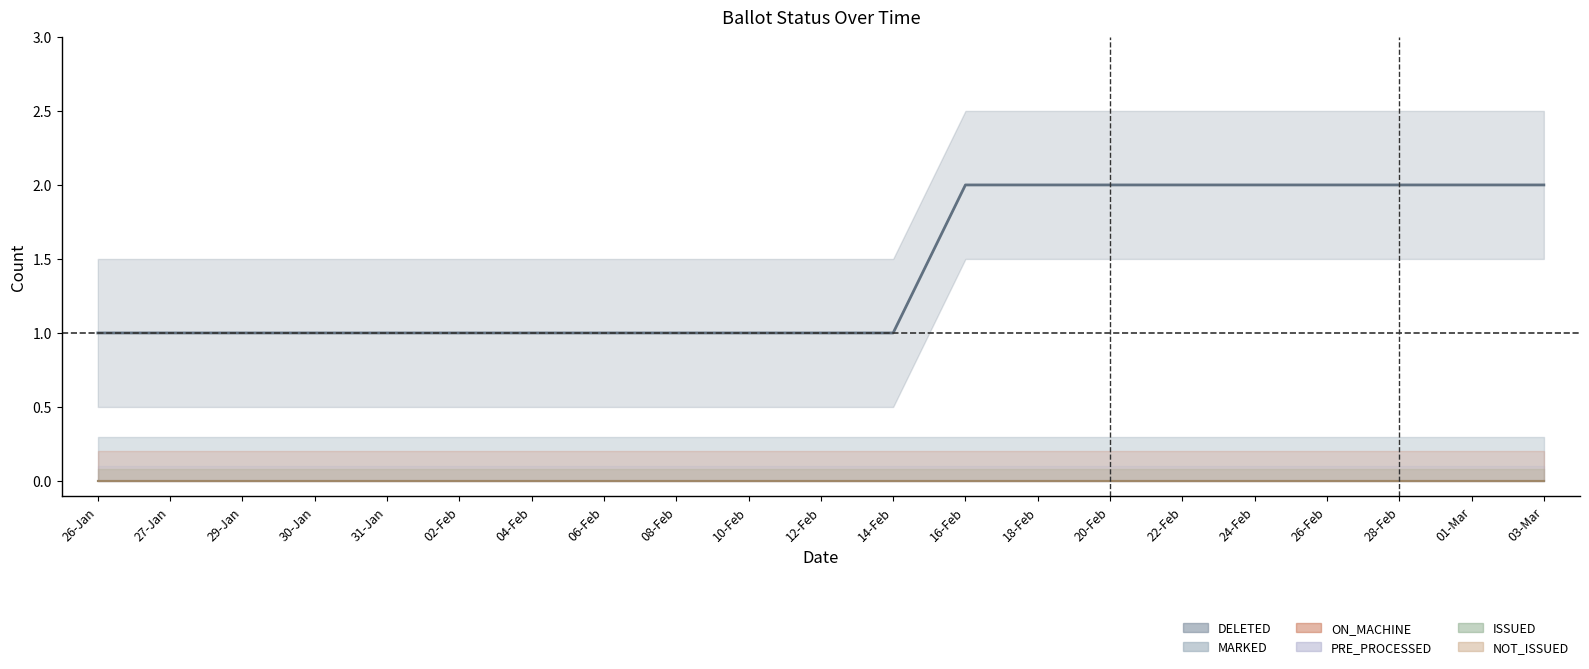

What is the label of the 18th point from the left?

26-Feb